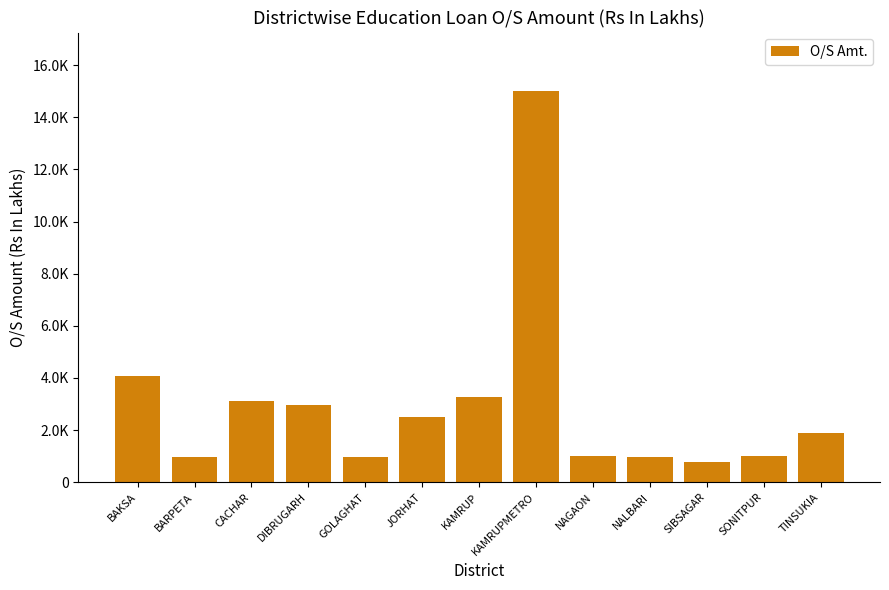

How many bars are there in total?

13